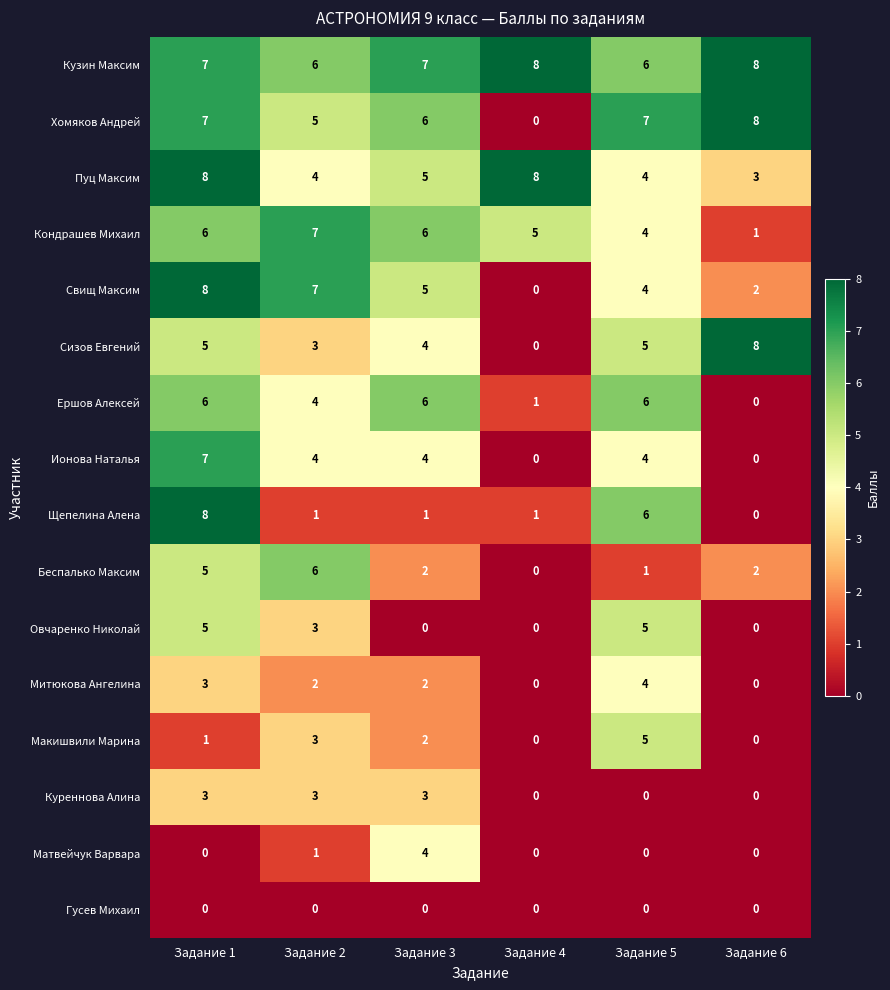

How many values in the Щепелина Алена series are below 1?

1